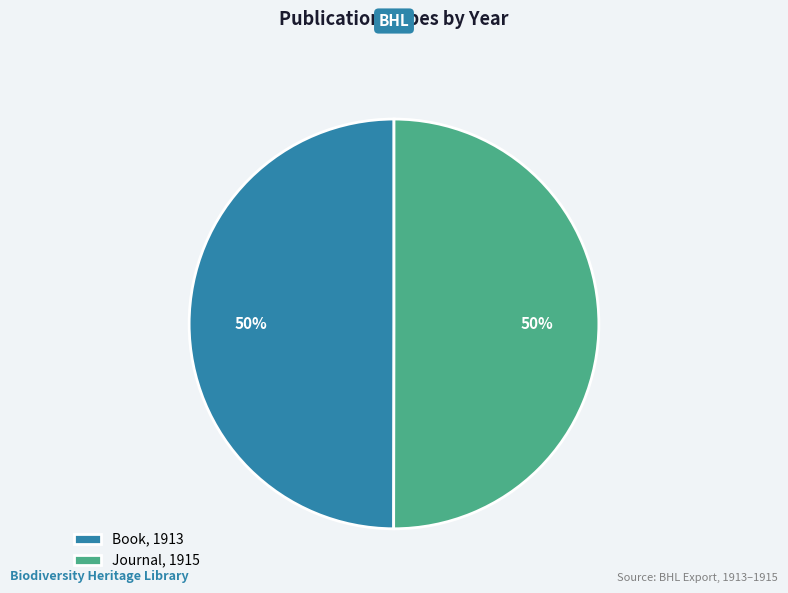

To the nearest percent, what portion does Book, 1913 represent?

50%